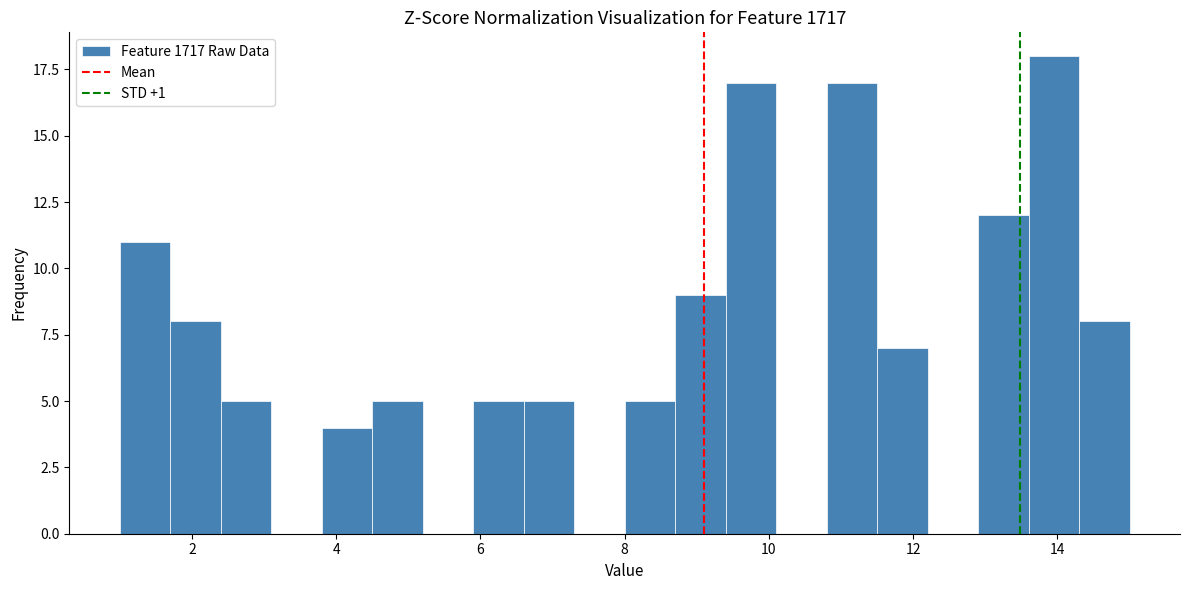

Around what value on the x-axis is the tallest bar? Give the approximate position of its centre, as read against the axis.

14.0